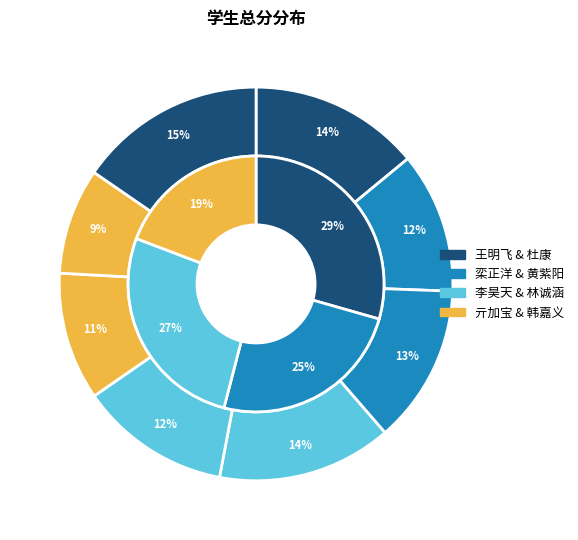

To the nearest percent, what percentage of the pie is 栾正洋?

12%